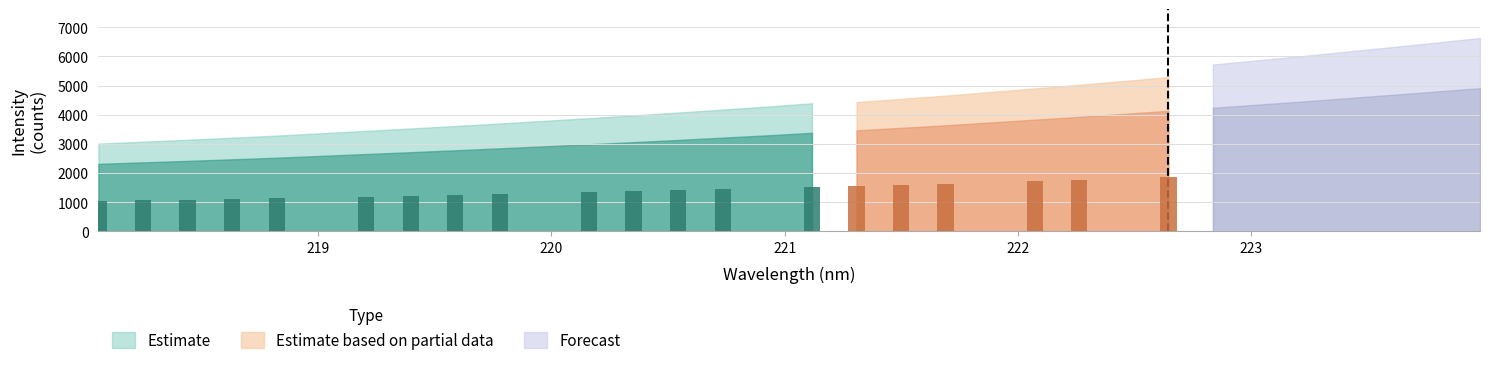

What is the sum of all Forecast values?

109932.5